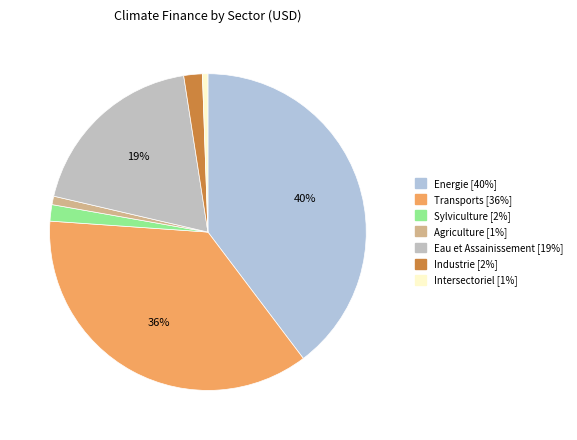

Does Agriculture account for over 50% of the chart?

No